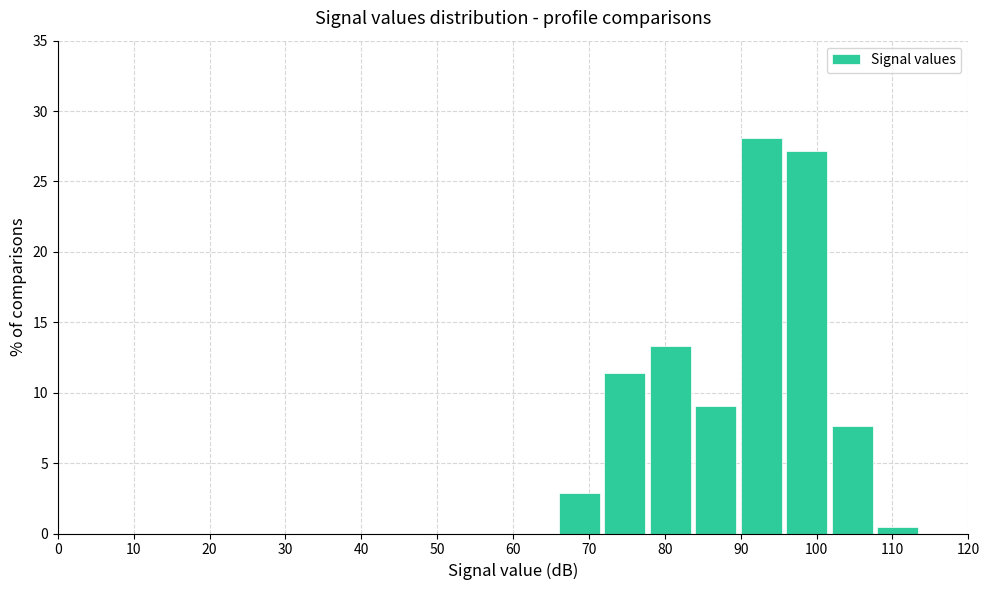

Reading left to right, list every bar in this chart as the range it spans on the x-axis followed by its height. The values are not printed on the chart, so give them approximately, as read against the axis.

0 to 6: 0
6 to 12: 0
12 to 18: 0
18 to 24: 0
24 to 30: 0
30 to 36: 0
36 to 42: 0
42 to 48: 0
48 to 54: 0
54 to 60: 0
60 to 66: 0
66 to 72: 3.0
72 to 78: 11.5
78 to 84: 13.5
84 to 90: 9.0
90 to 96: 28.0
96 to 102: 27.0
102 to 108: 7.5
108 to 114: under 0.5
114 to 120: 0